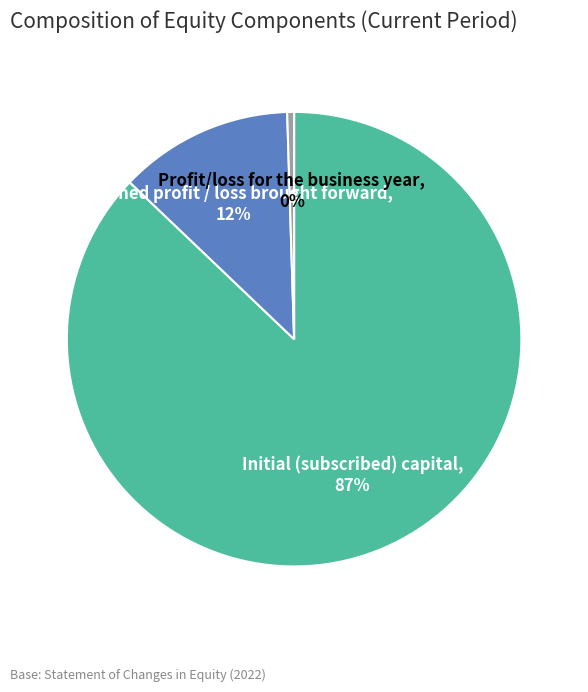

How many slices are in this pie chart?

3